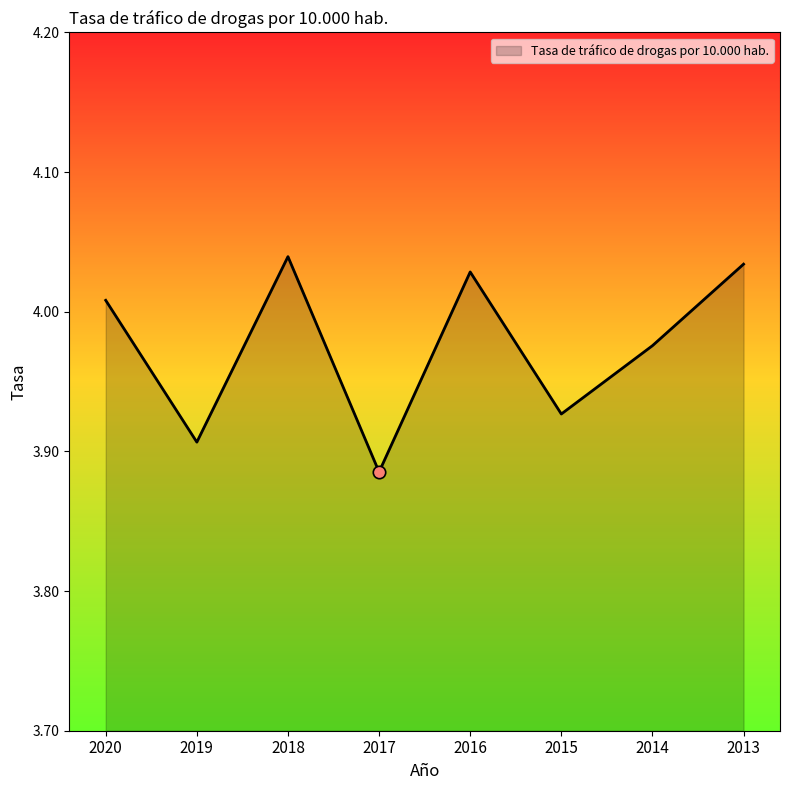

Which has a higher value, 2019 or 2020?

2020